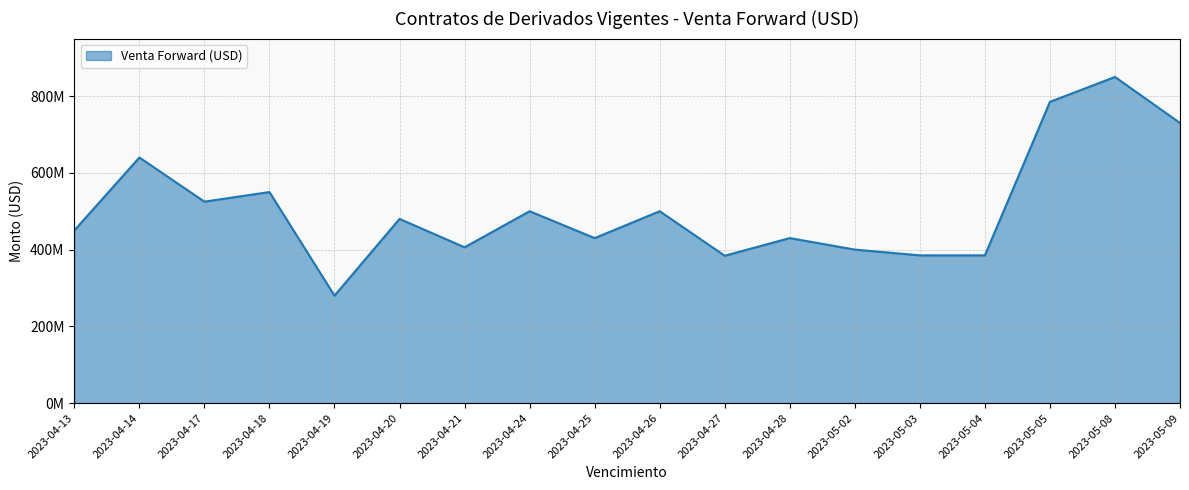

At which label is the value closest to 565000000?

2023-04-18